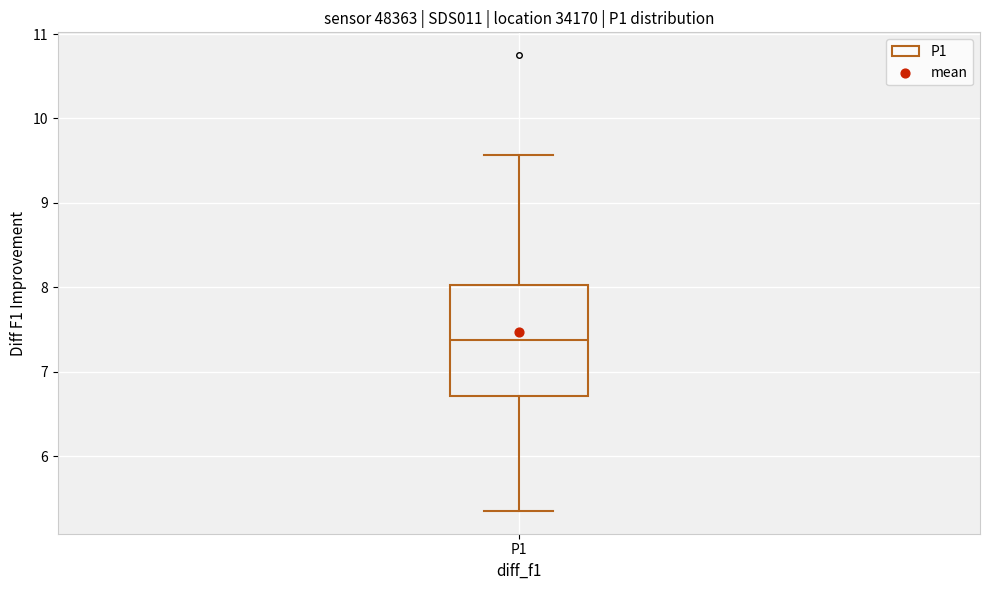

Transcribe this box plot: give where the median line is, the range the box spans, and where the two whiskers end, as read against the y-axis. The values are not printed on the chart, so give them approximately, as read against the axis.

median 7.4, box 6.7 to 8.0, whiskers 5.4 to 9.6